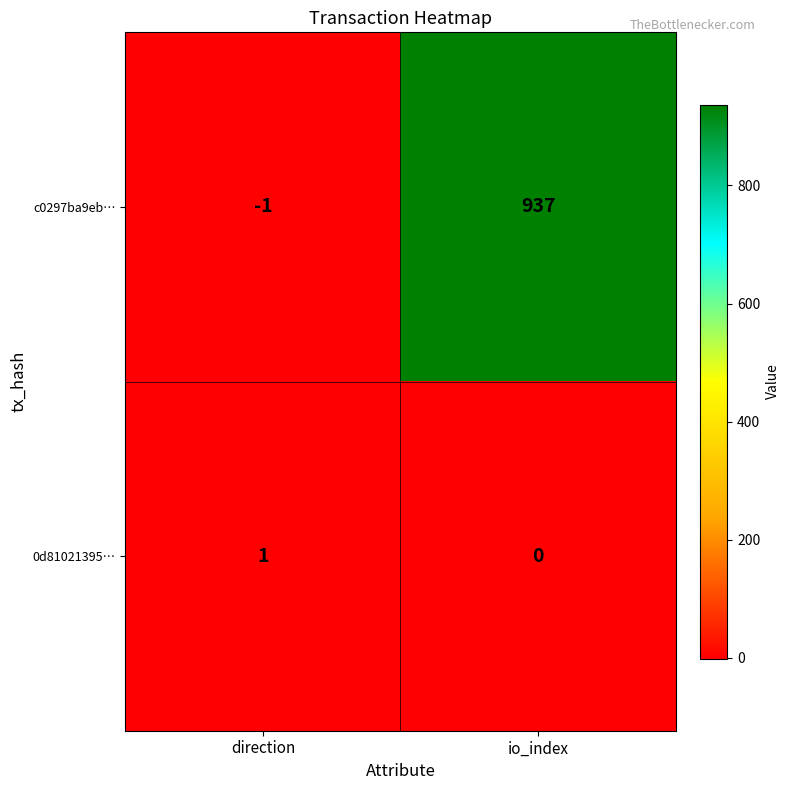

Which category has the highest value across all series?

io_index